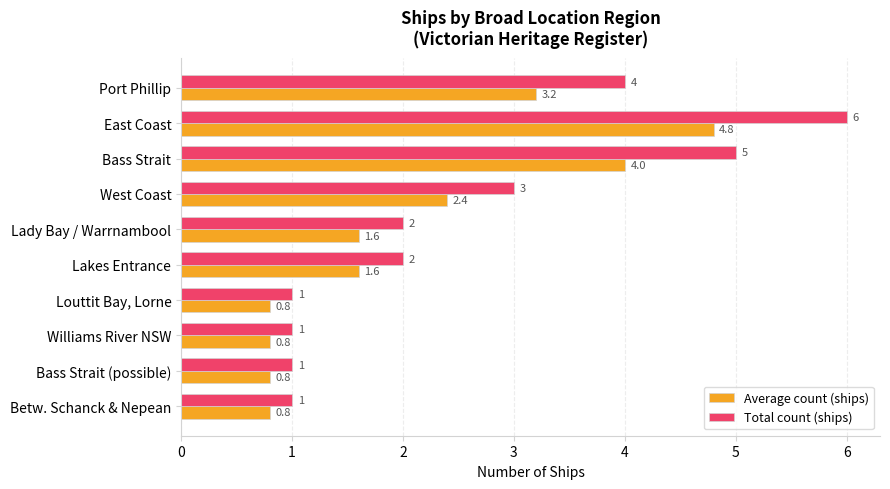

Is it true that Total count (ships) equals 1.6 at West Coast?

False